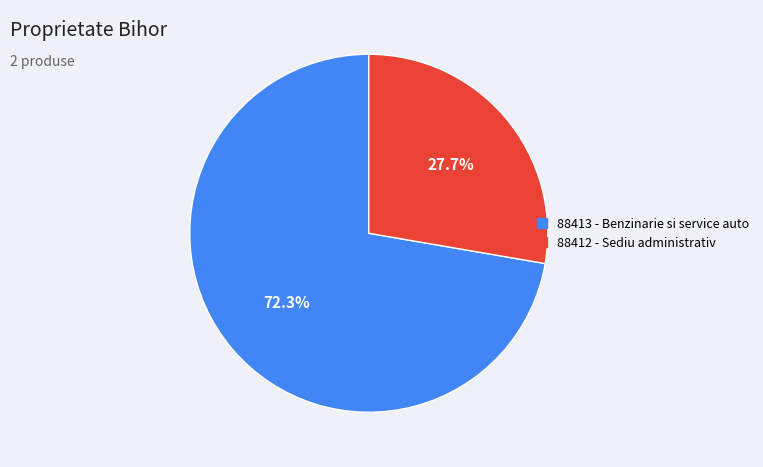

What is the largest slice in the pie chart?

88413